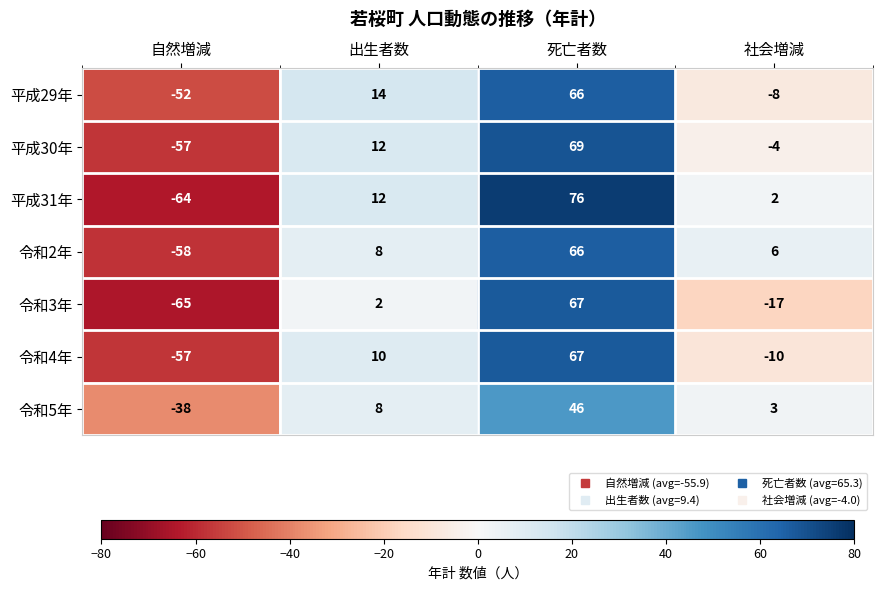

Where is 令和2年 nearest to the value 4?

社会増減